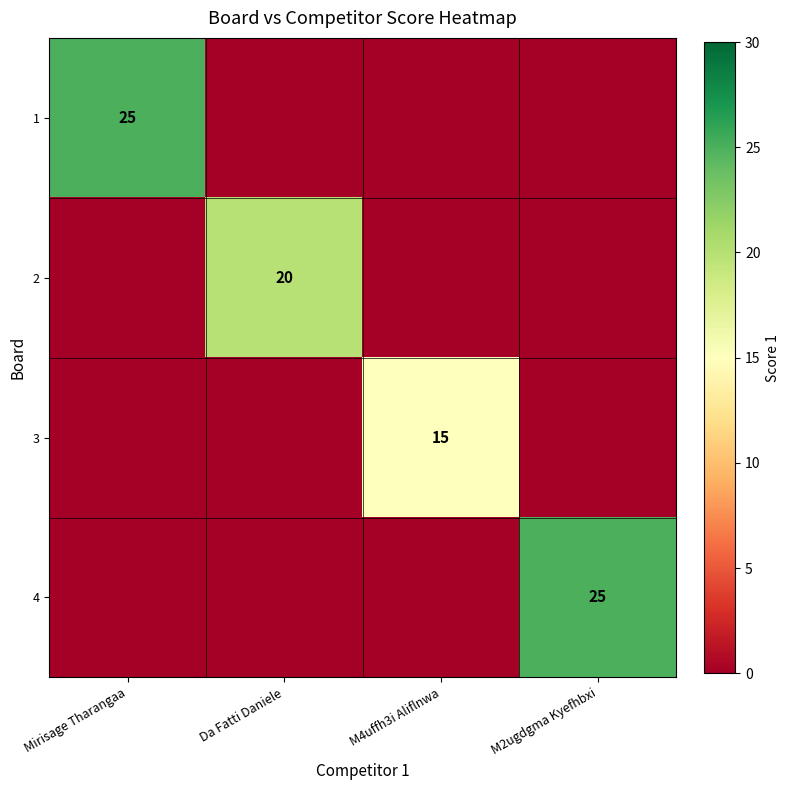

Rank the series by their maximum value, from lowest to highest.

3, 2, 1, 4